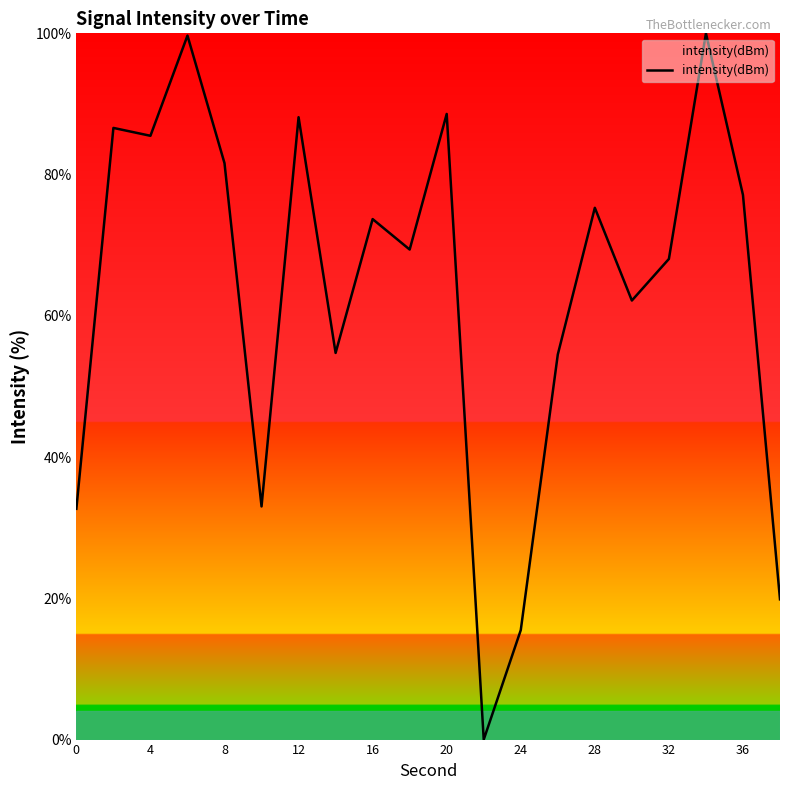

What is the maximum value shown in the chart?

100.0